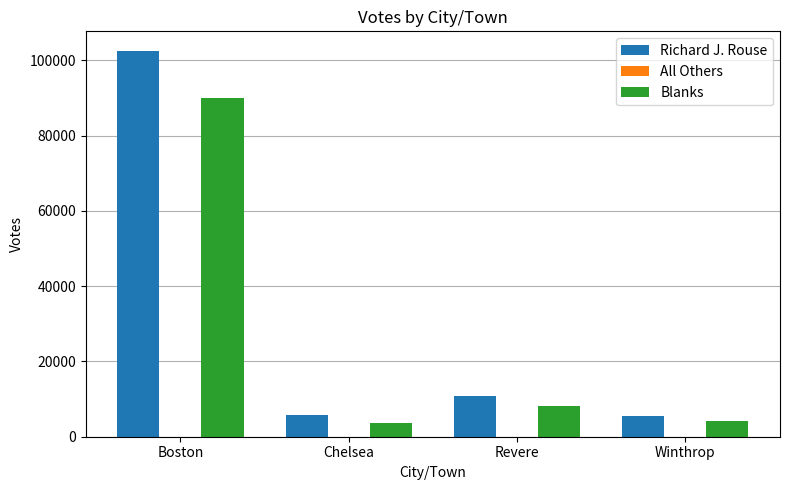

What is the total value across all series at Revere?

18909